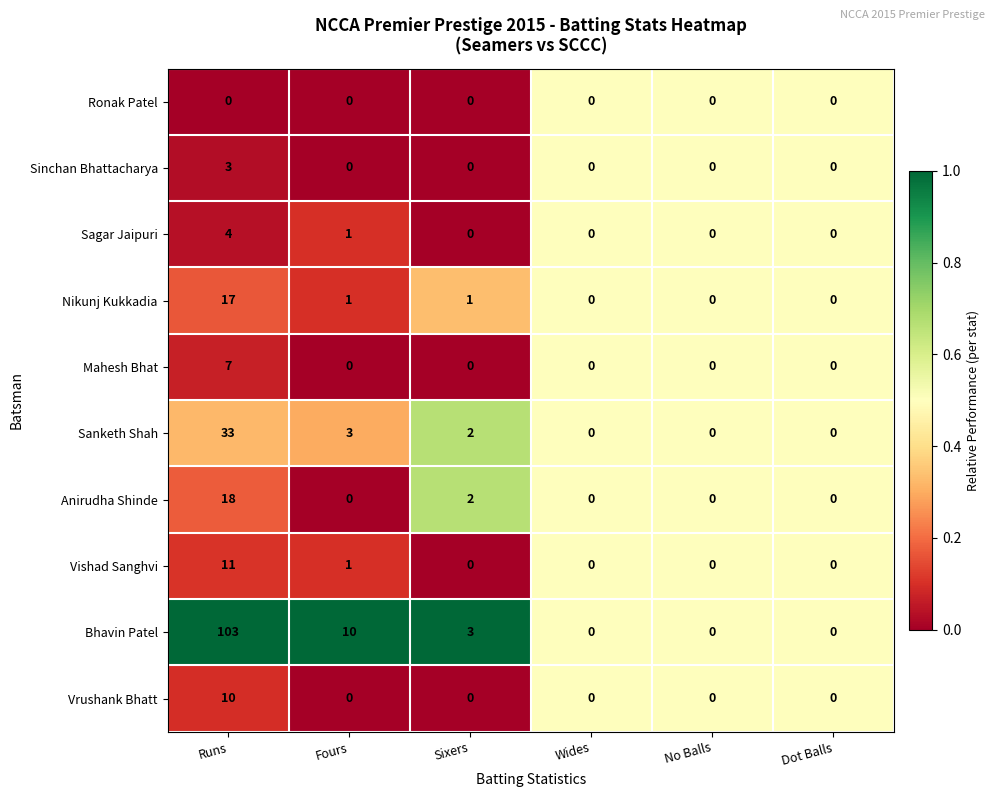

List the series in order of their peak value, highest first.

Bhavin Patel, Sanketh Shah, Anirudha Shinde, Nikunj Kukkadia, Vishad Sanghvi, Vrushank Bhatt, Mahesh Bhat, Sagar Jaipuri, Sinchan Bhattacharya, Ronak Patel